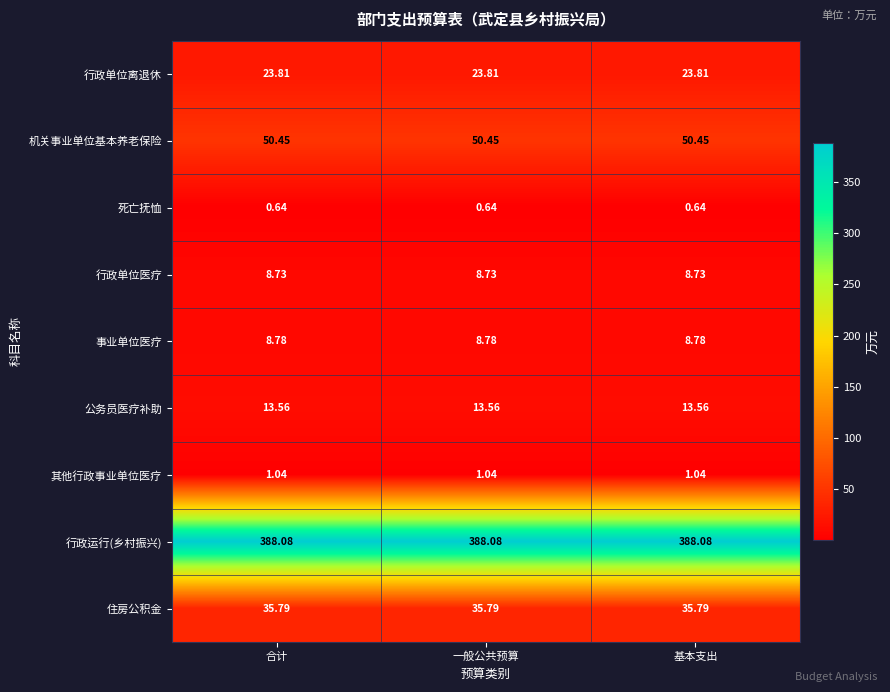

Which series has the largest total across all categories?

行政运行(乡村振兴)